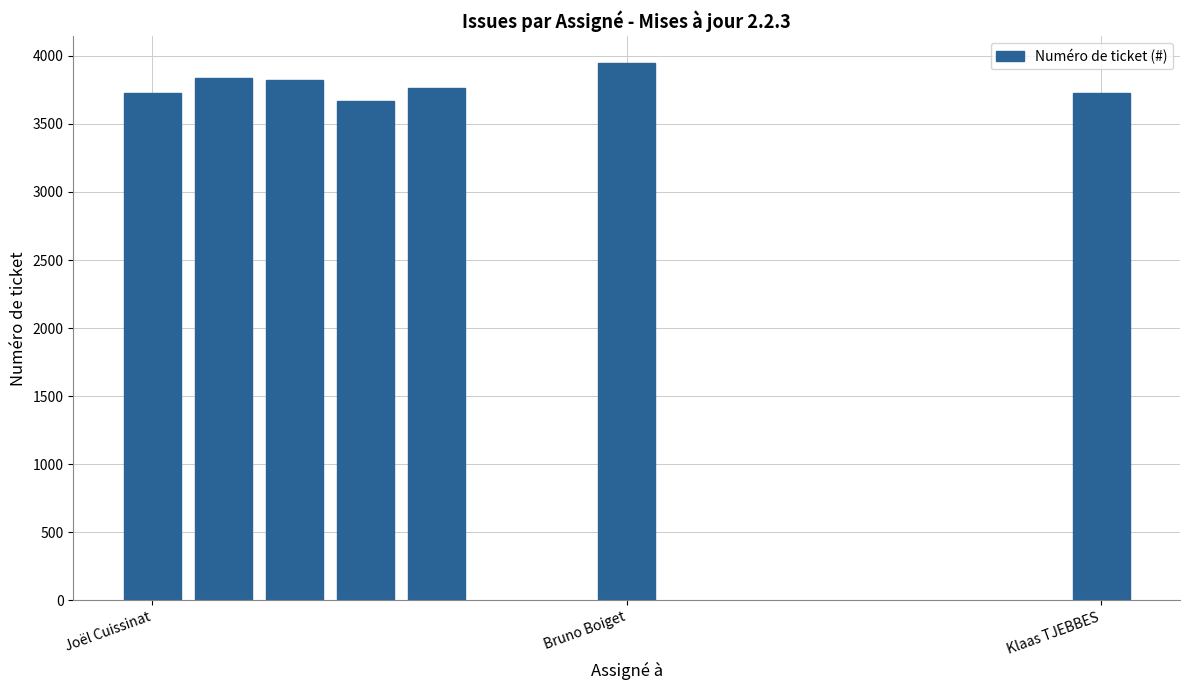

What is the value of the 4th bar from the left?

3665